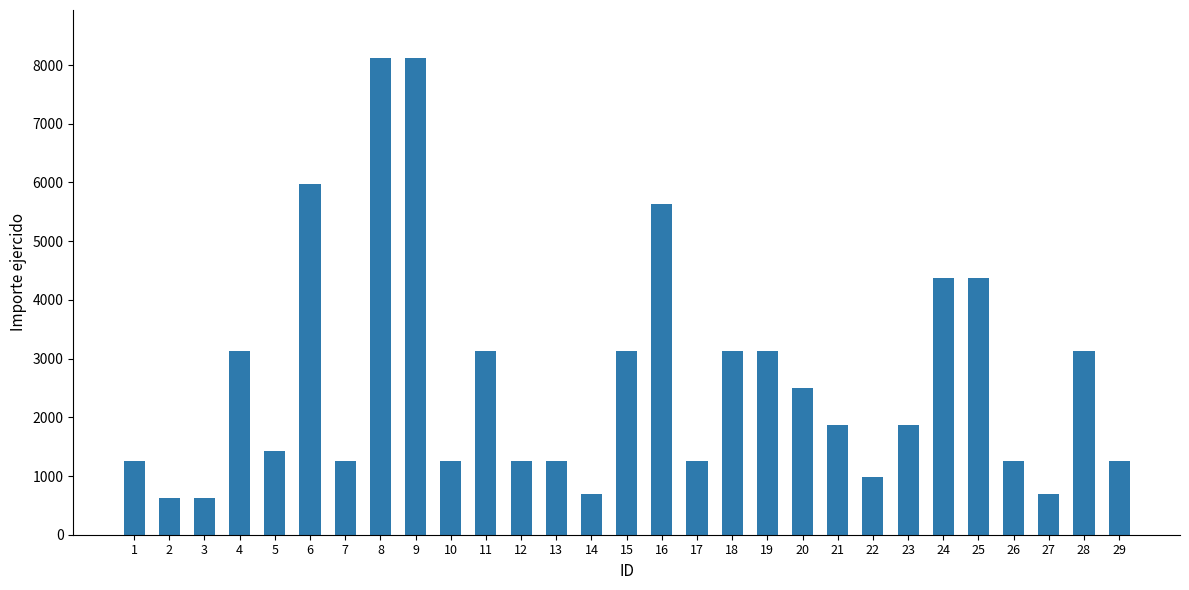

How many series are shown in this chart?

1